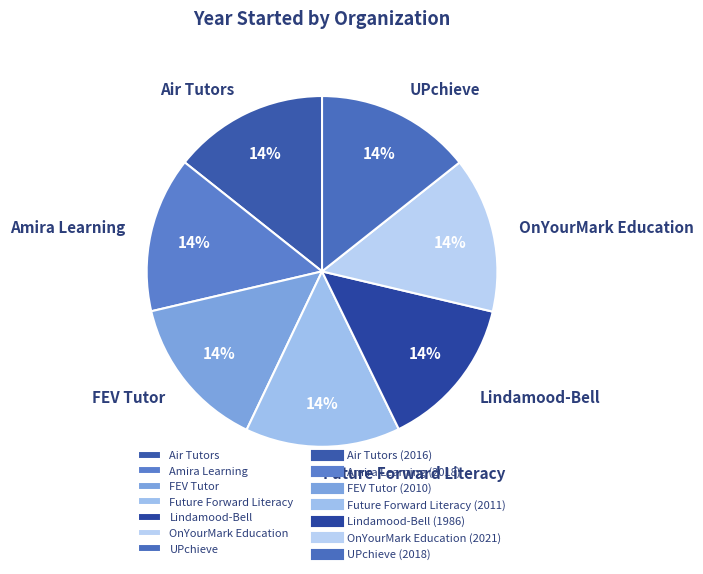

Is the sum of Lindamood-Bell and FEV Tutor greater than half?

No